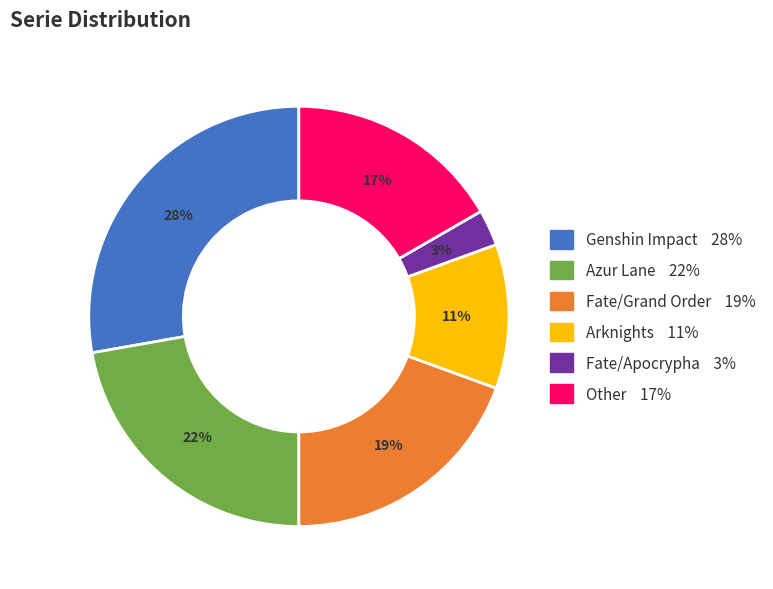

Count the number of slices in the pie.

6